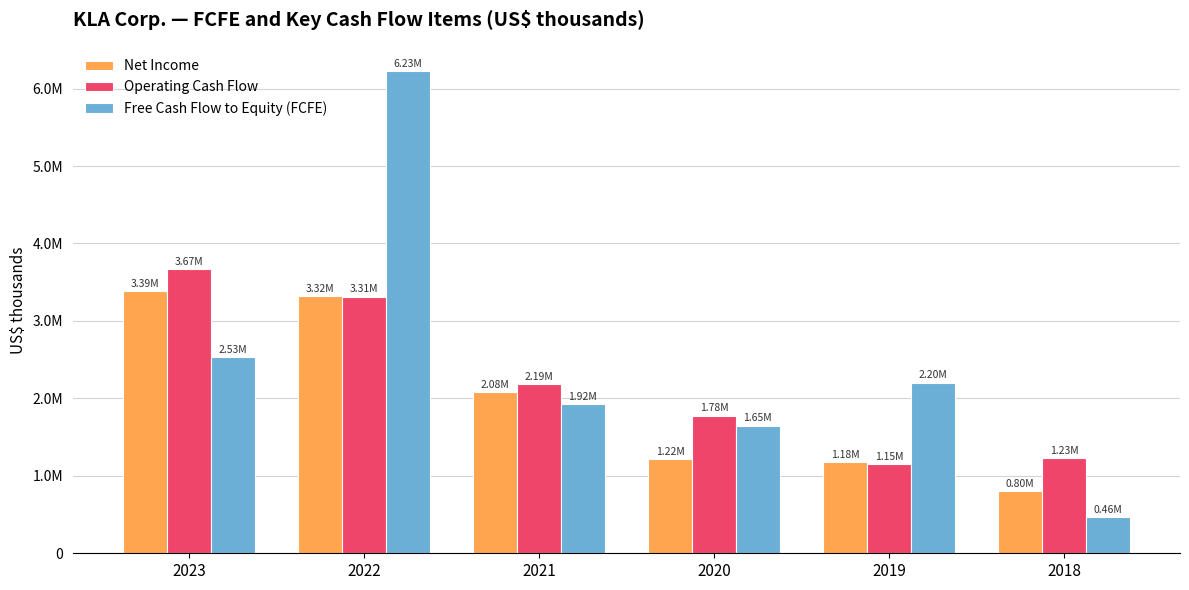

At which category does the chart reach its minimum across all series?

2018